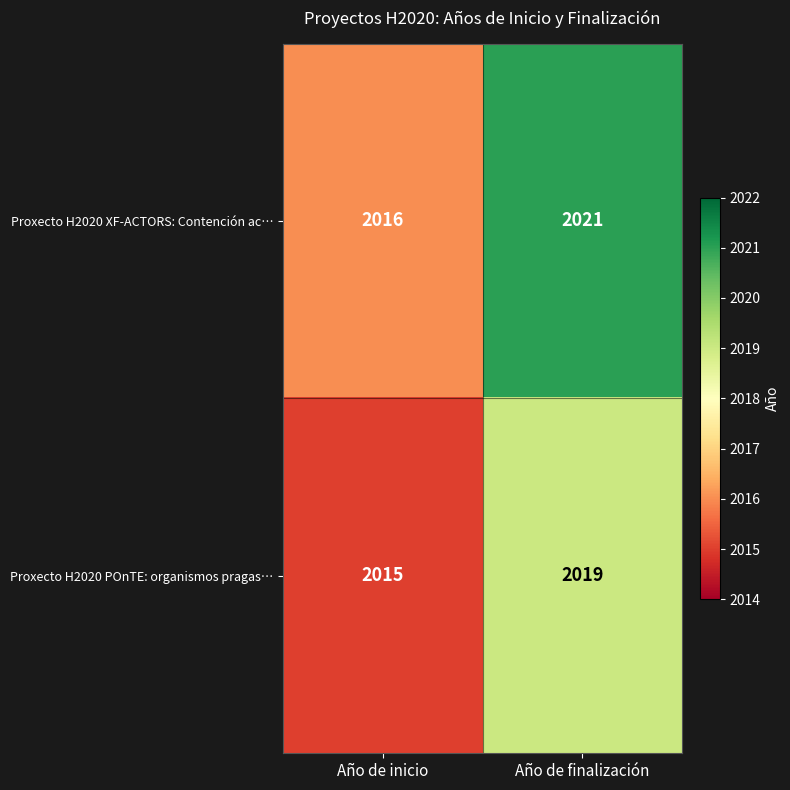

At which category is the sum across all series the highest?

Año de finalización